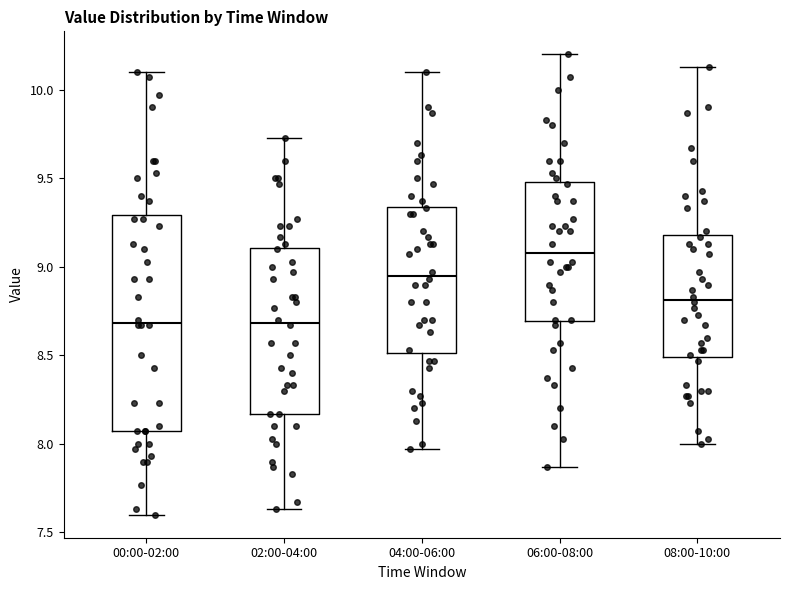

Which box is the tallest, from its lower edge to its upper edge?

00:00-02:00